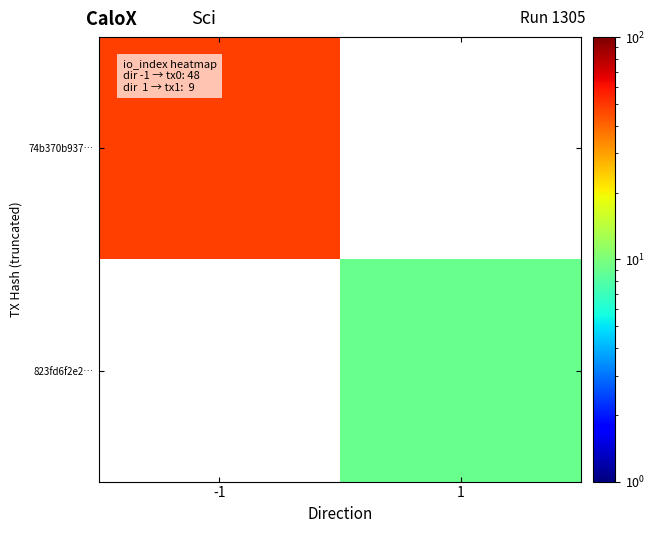

At which category does the chart reach its minimum across all series?

1